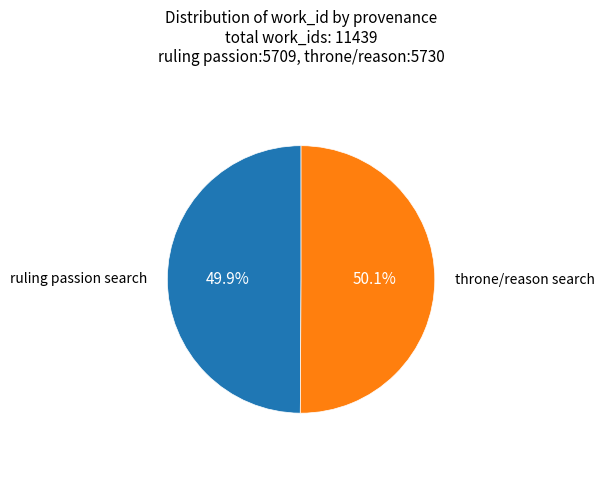

Does any single category account for the majority?

Yes